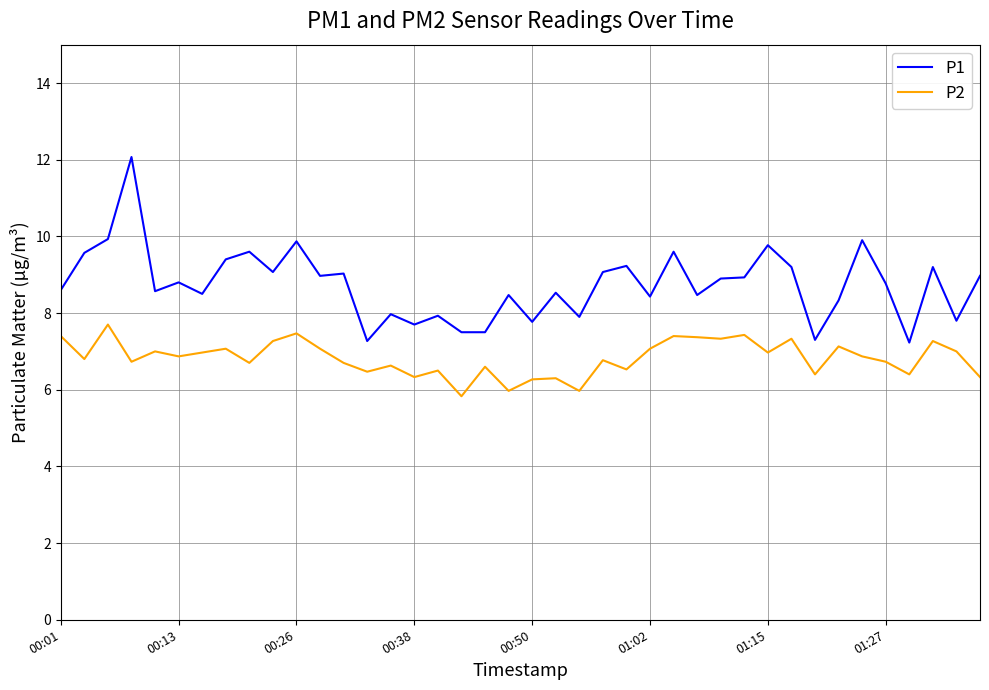

Which series has the largest total across all categories?

P1